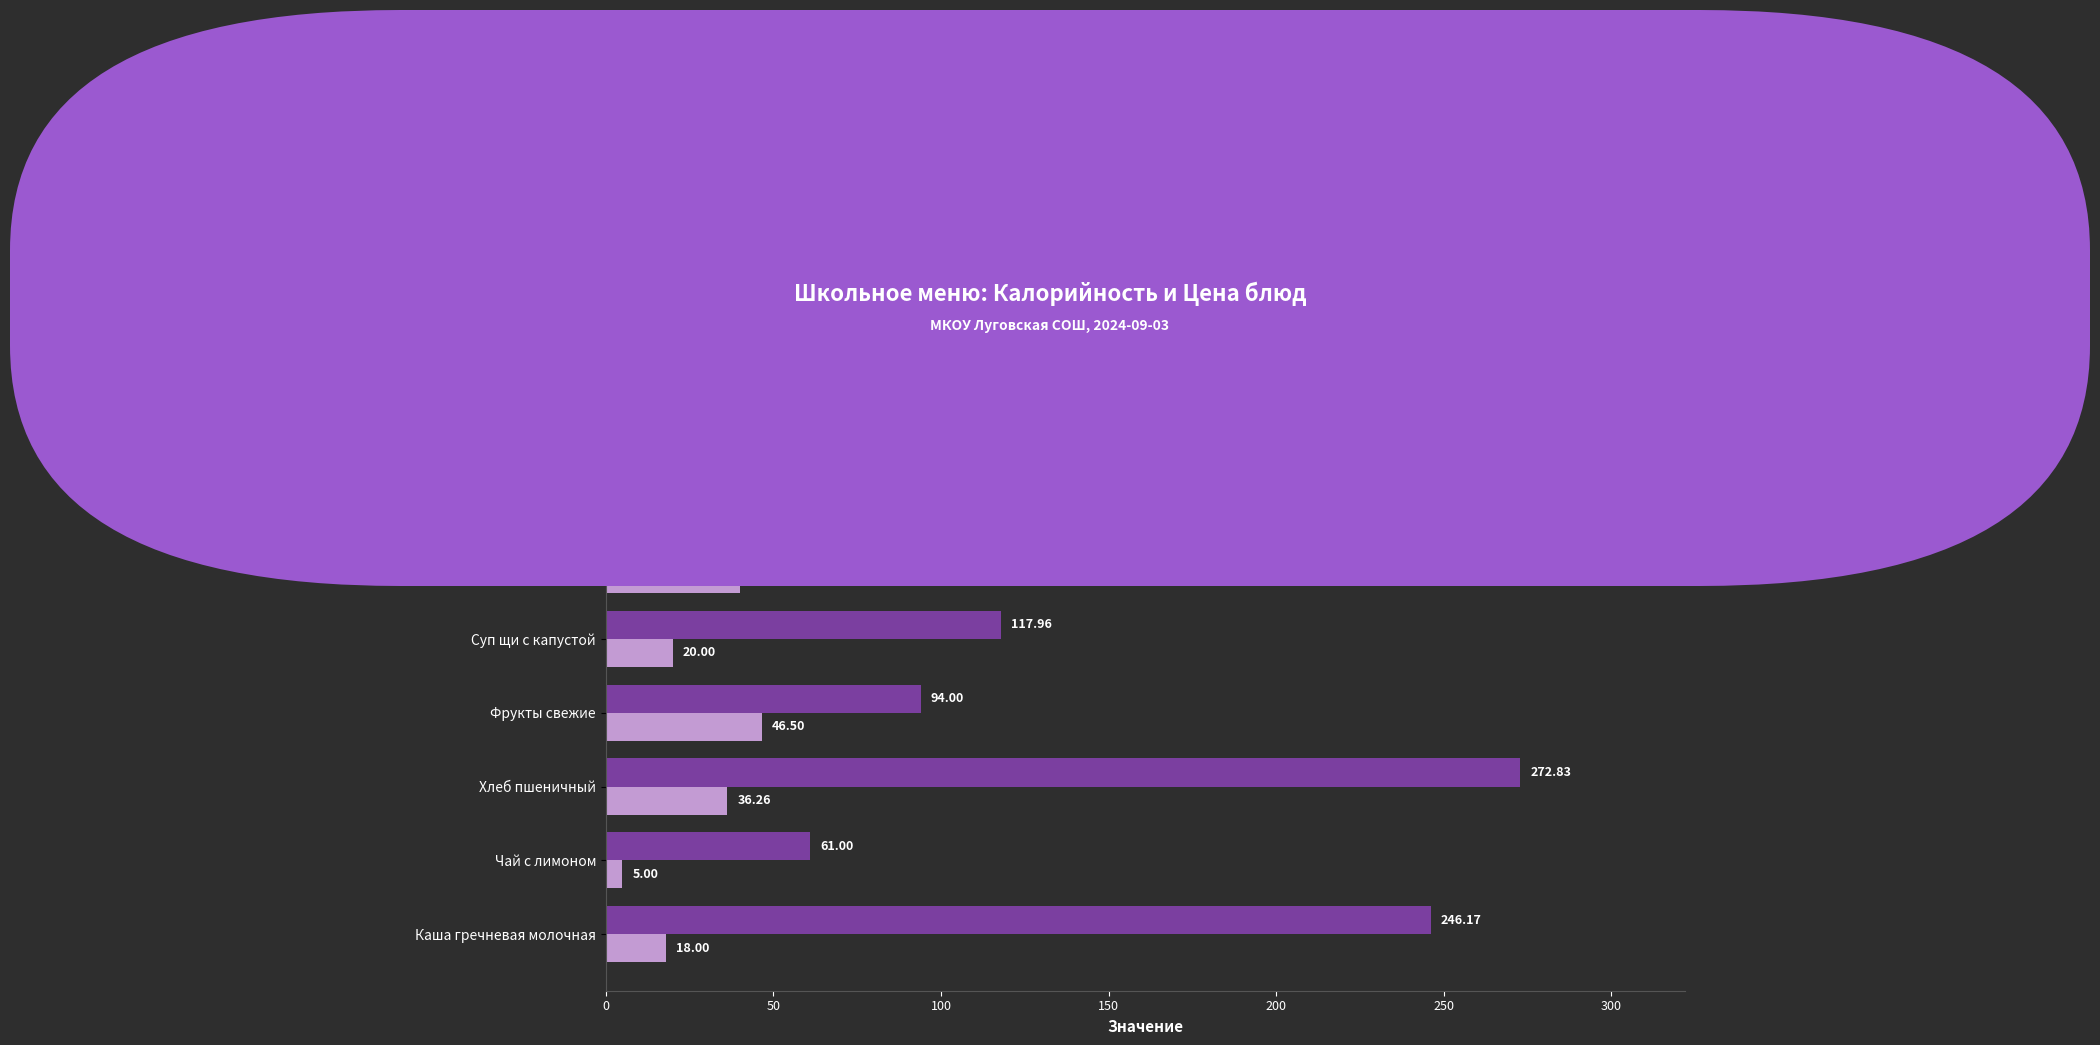

Which category has the lowest value in the Калорийность series?

Чай с лимоном